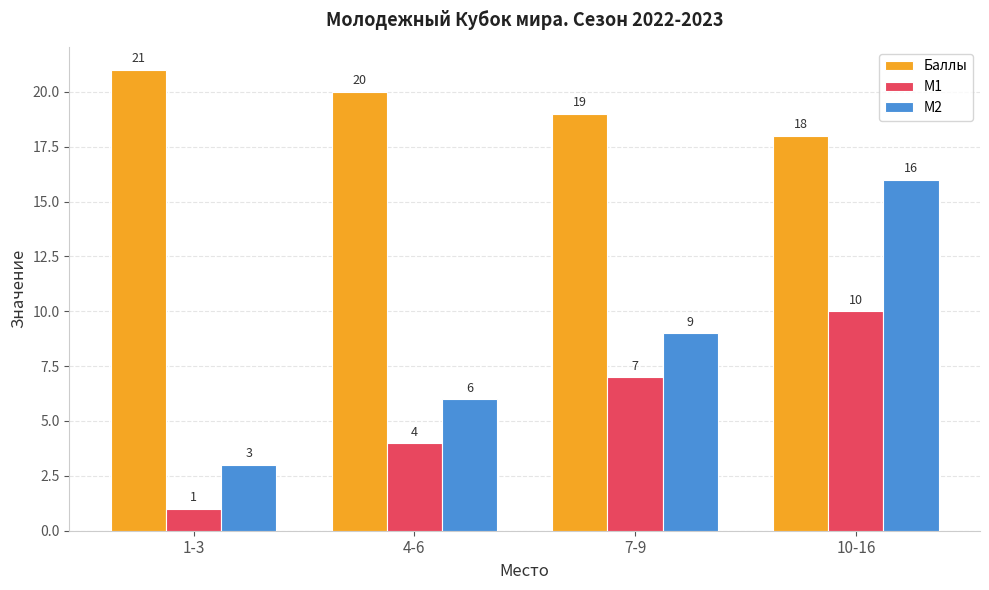

At 1-3, list the series in order from smallest to largest.

M1, M2, Баллы